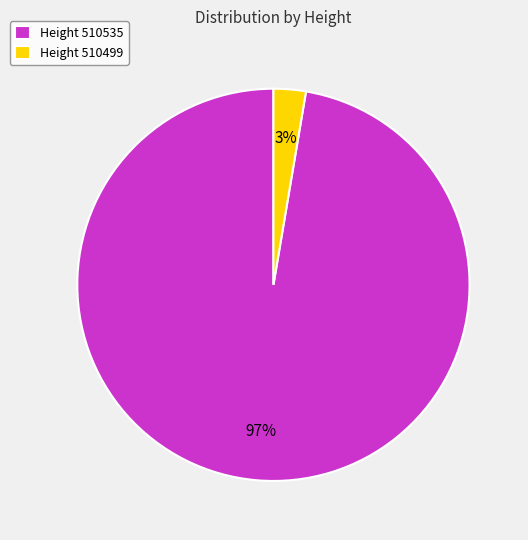

How many segments does this pie chart have?

2